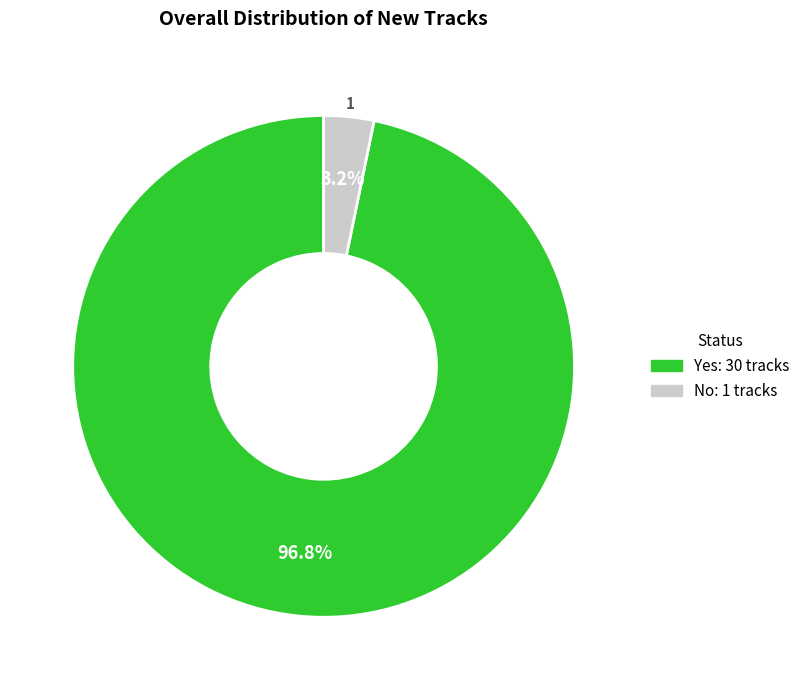

To the nearest percent, what percentage of the pie is Yes?

97%